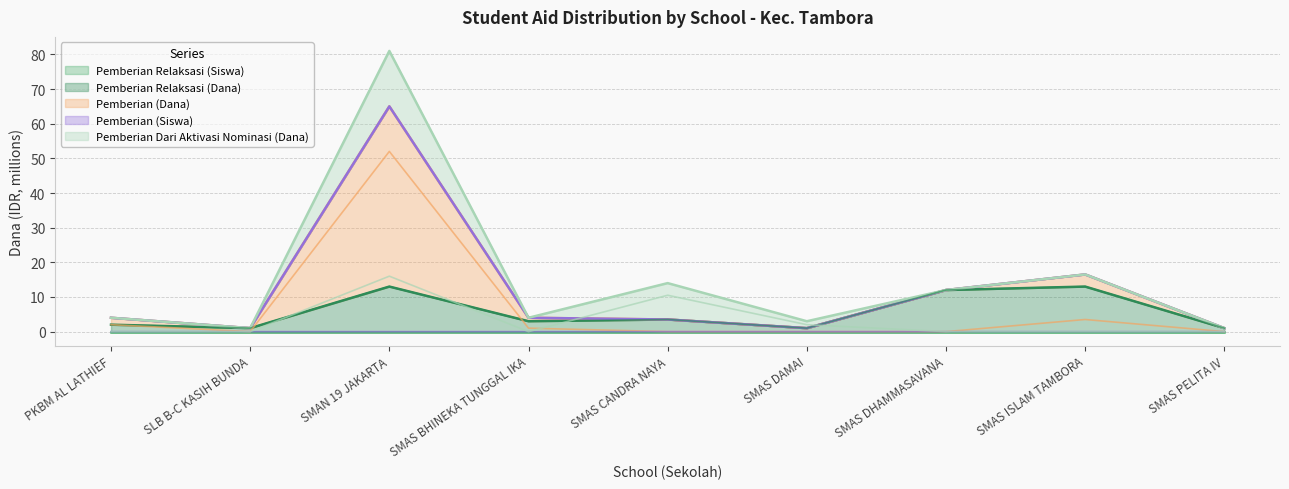

At which label is Pemberian Dari Aktivasi Nominasi (Dana) closest to 8?

SMAS CANDRA NAYA